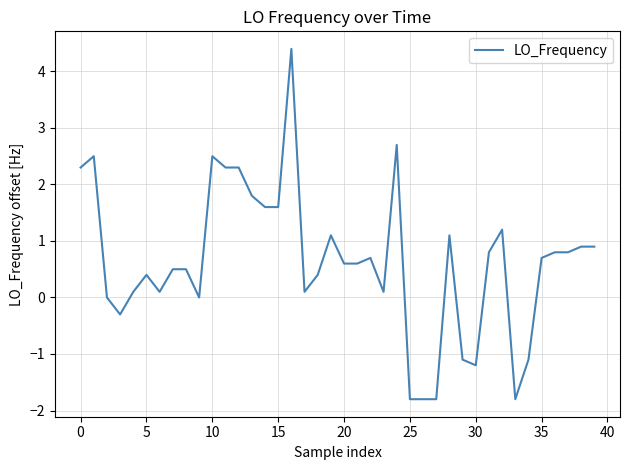

What is the maximum value shown in the chart?

4.4